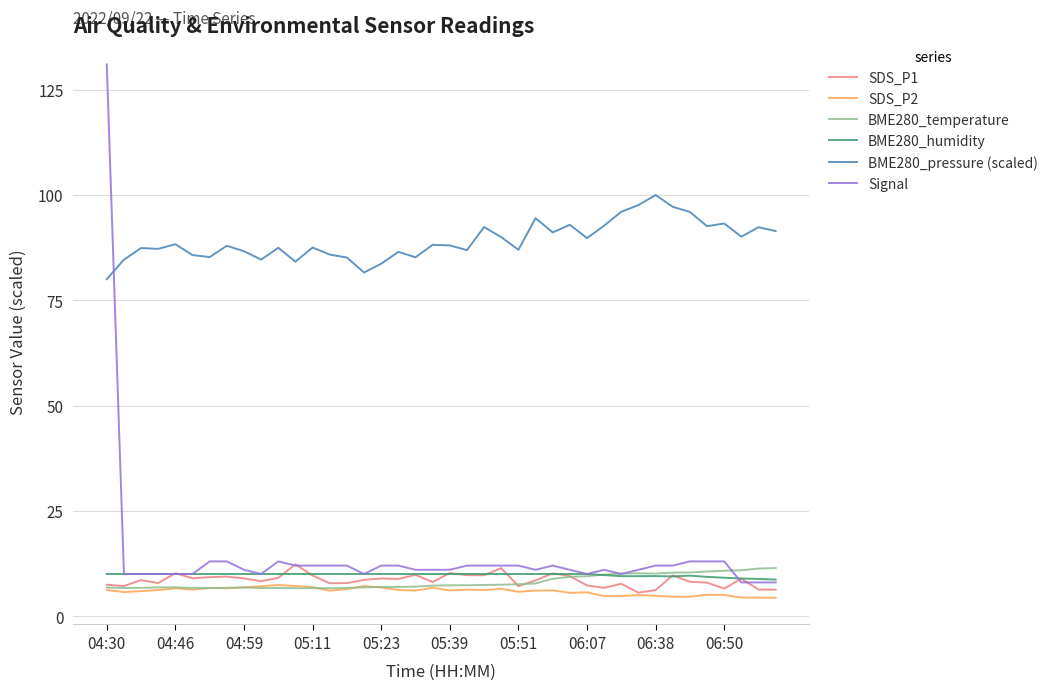

What is the lowest value of the Signal series?

8.0